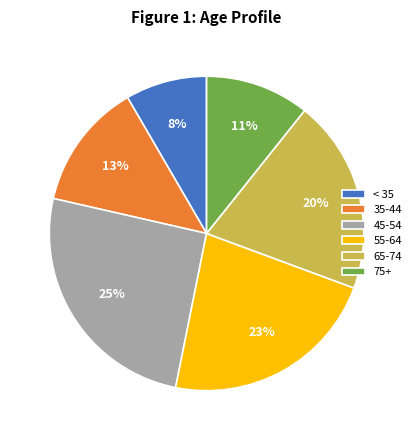

Which slice is the smallest?

< 35